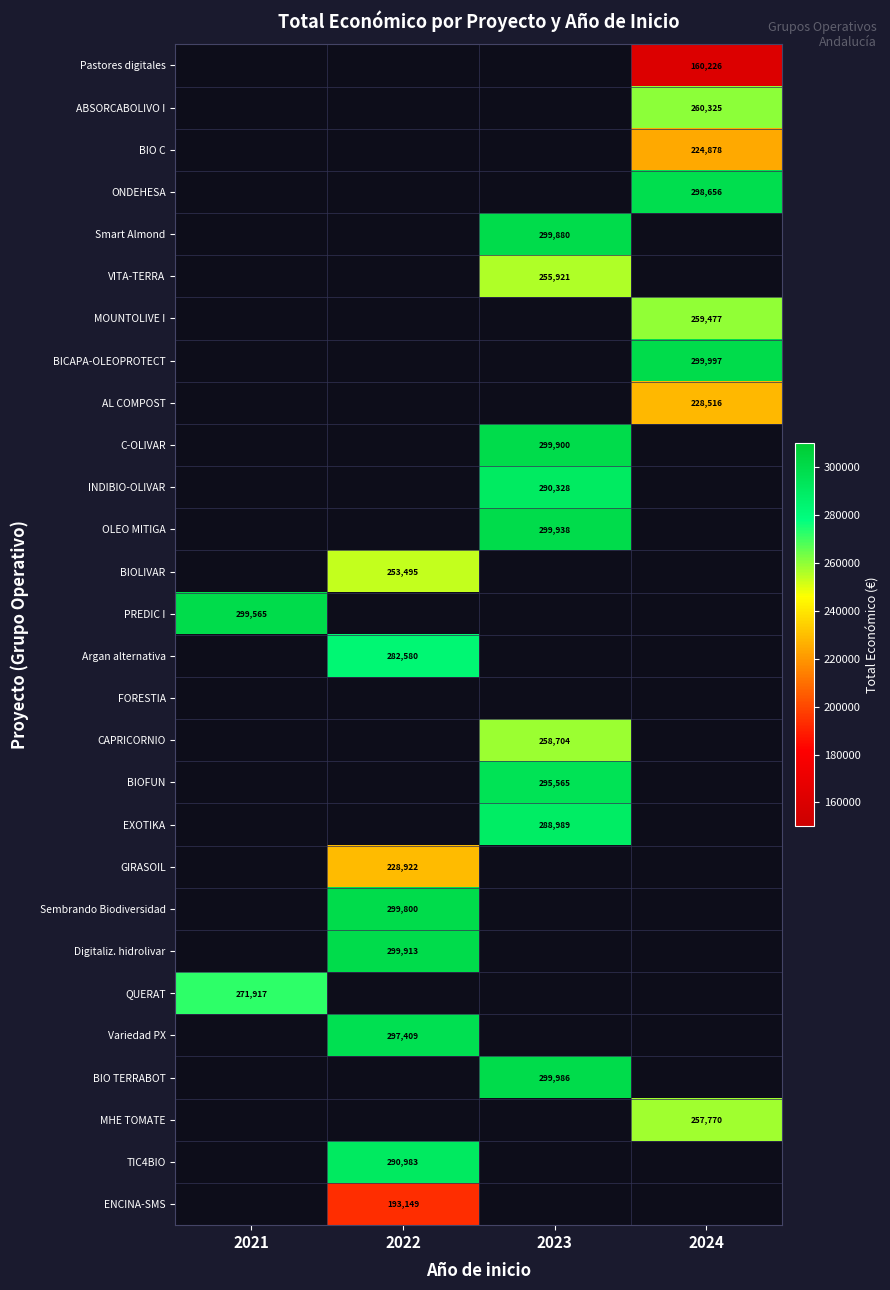

Count the number of categories in the chart.

4